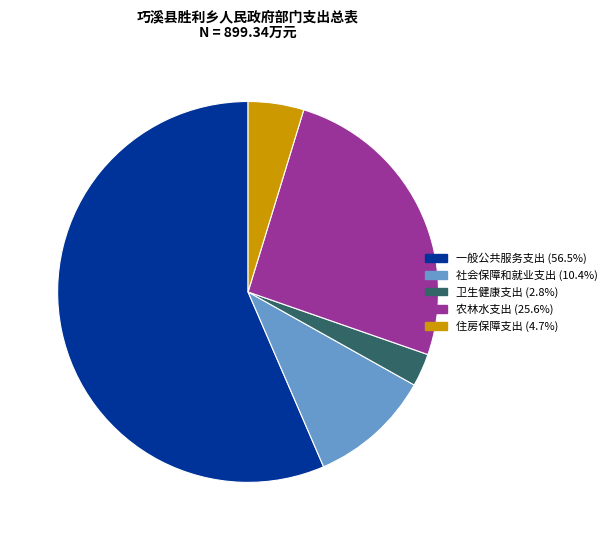

Which category accounts for the majority?

一般公共服务支出